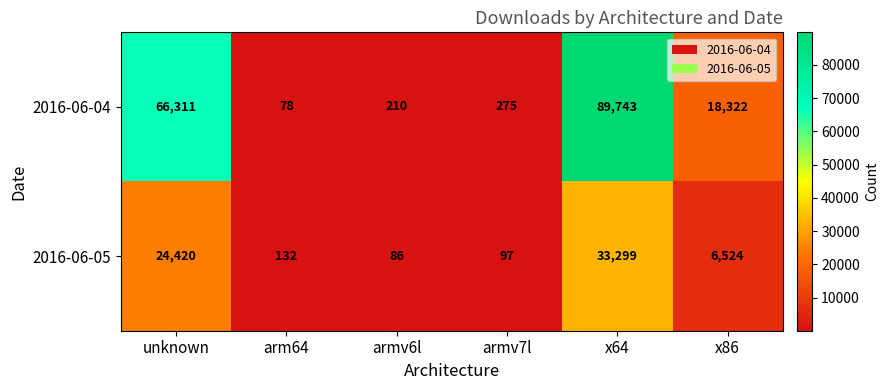

At which category is the sum across all series the highest?

x64